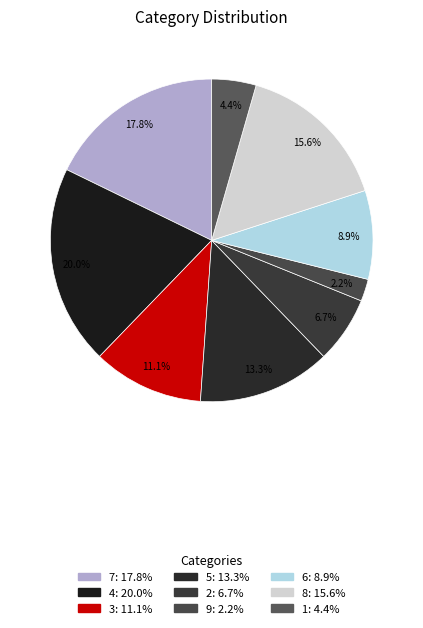

To the nearest percent, what portion does 6 represent?

9%